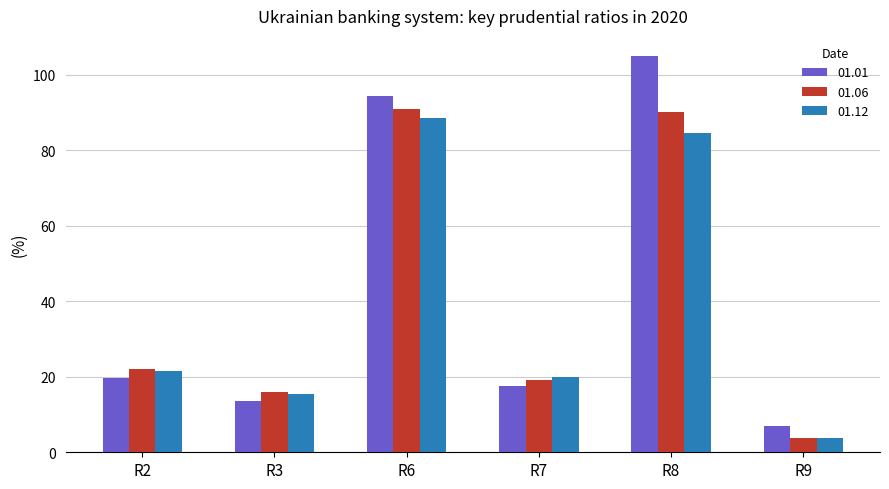

How many series are shown in this chart?

3